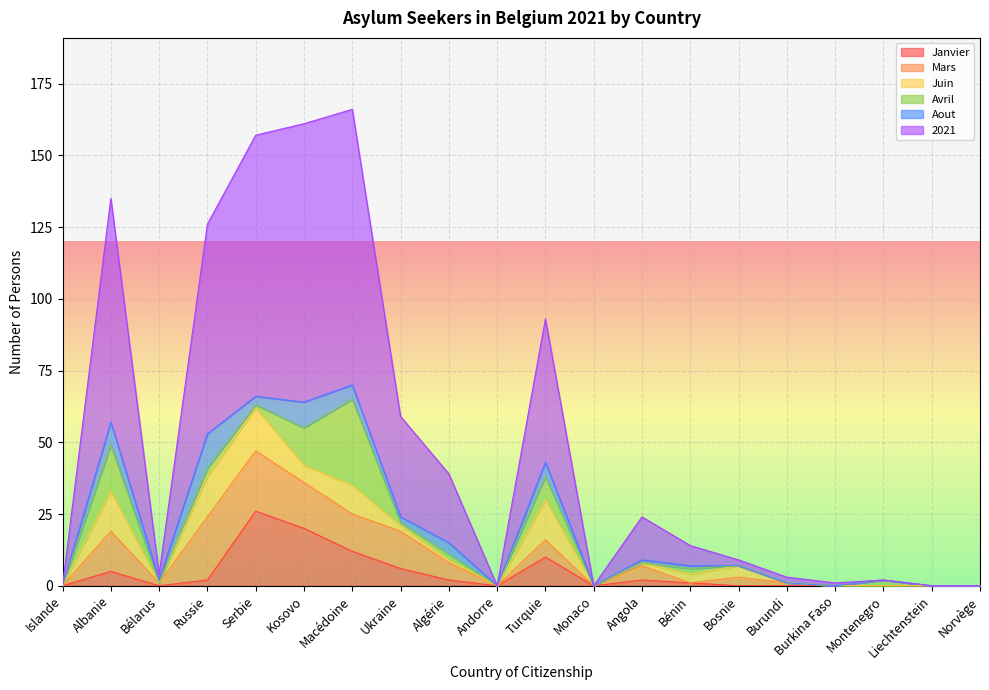

What is the difference between the maximum and minimum values in the Aout series?

12